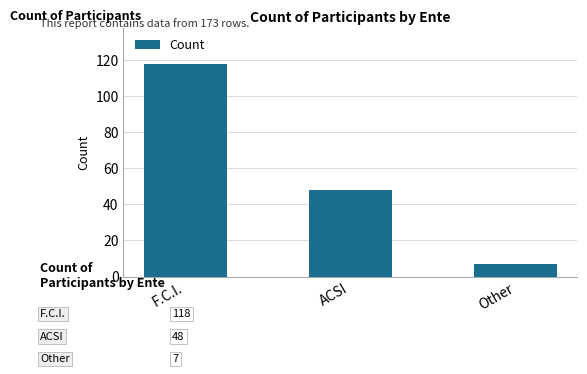

What is the difference between the maximum and minimum values?

111